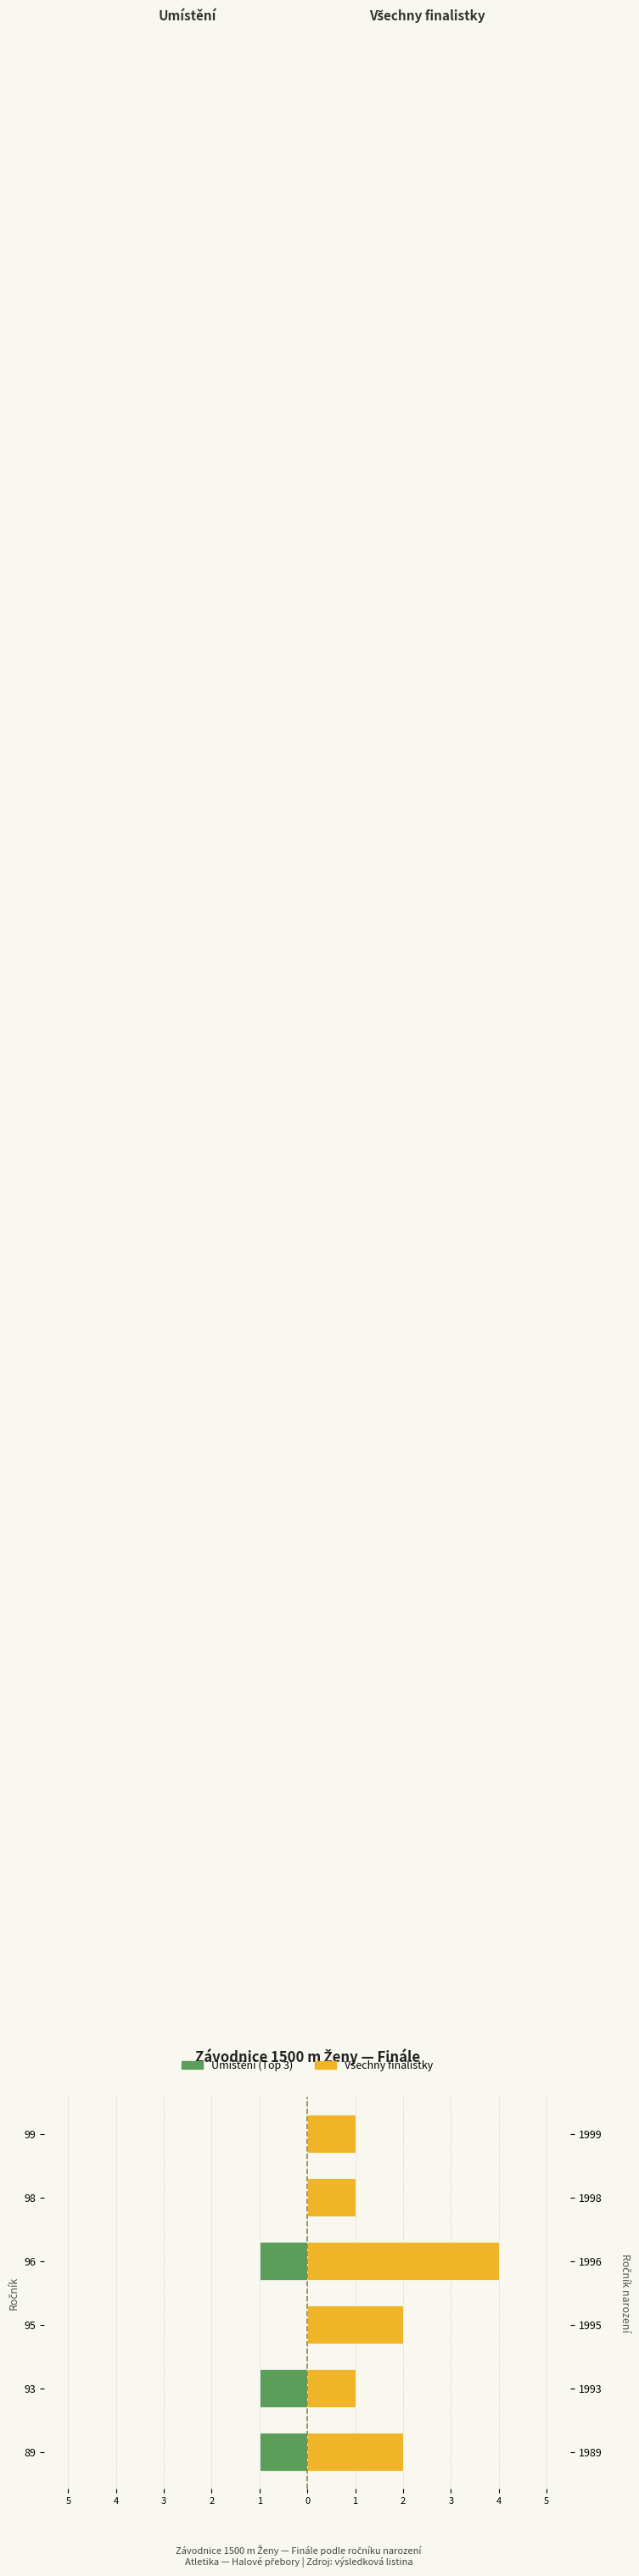

Reading right to left, transcribe all the data shown in this chart.

Umístění (Top 3): 0	0	-1	0	-1	-1
Všechny finalistky: 1	1	4	2	1	2